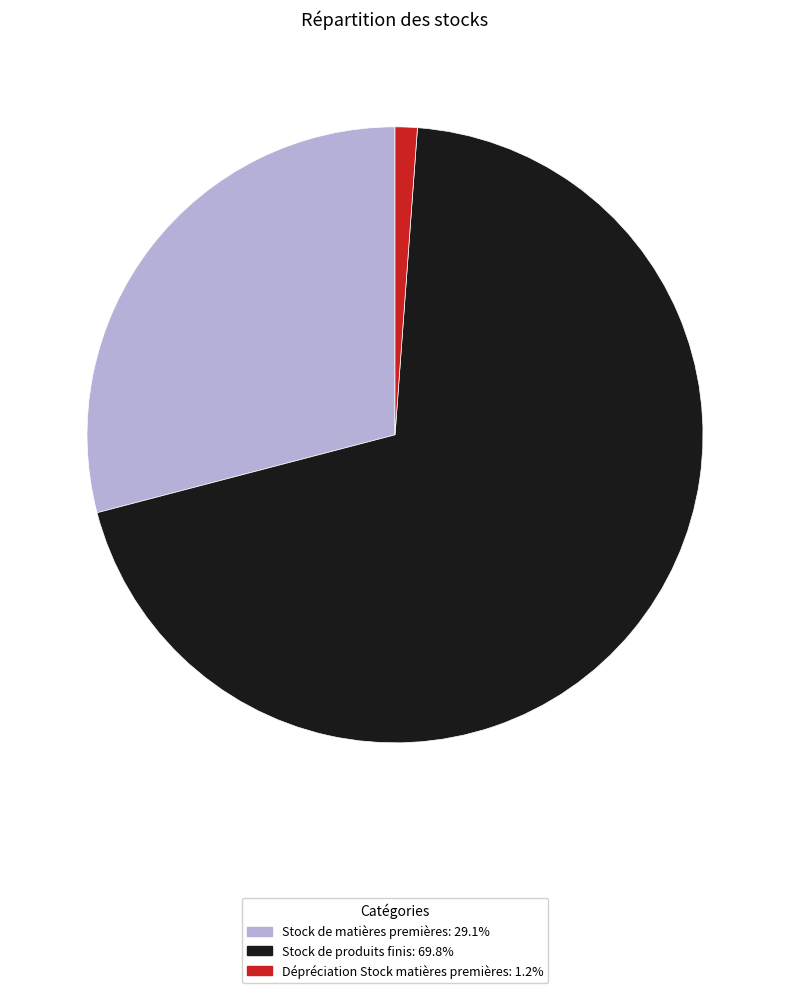

Which category has the biggest portion of the pie?

Stock de produits finis